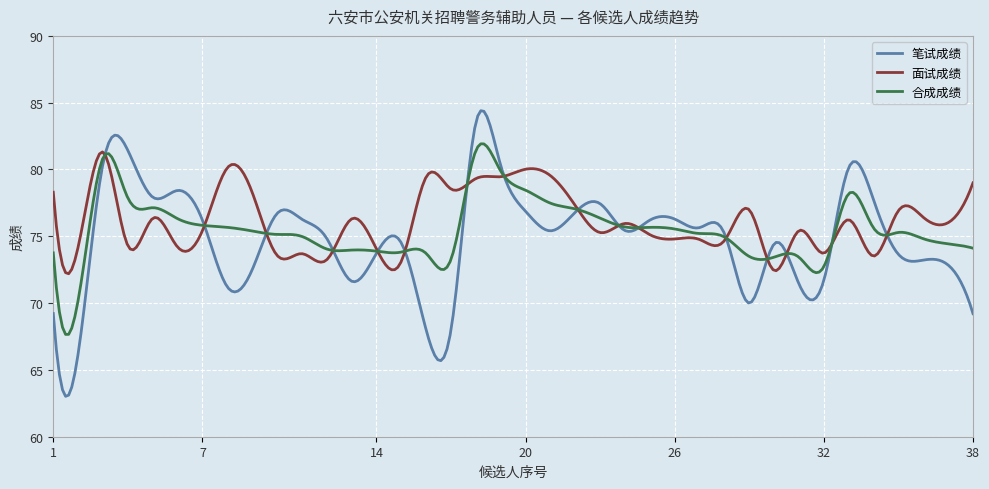

Which series has the widest spread of values?

笔试成绩